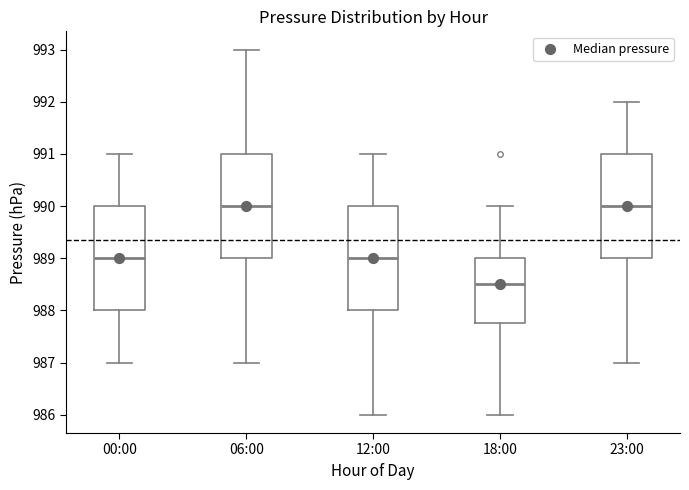

Where does the upper whisker of the box for 06:00 end on the y-axis? The values are not printed on the chart, so give them approximately, as read against the axis.

993.0